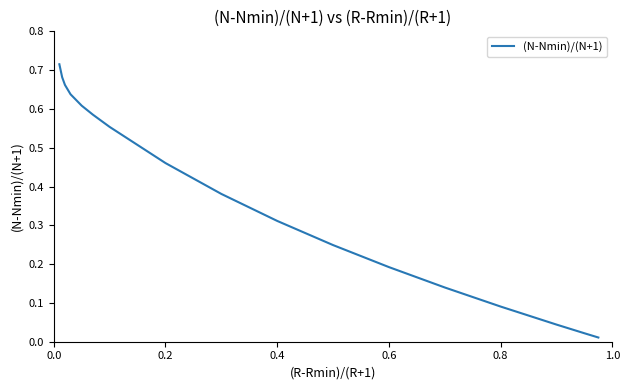

True or false: there are more than 2 points higher than both neighbors.

False